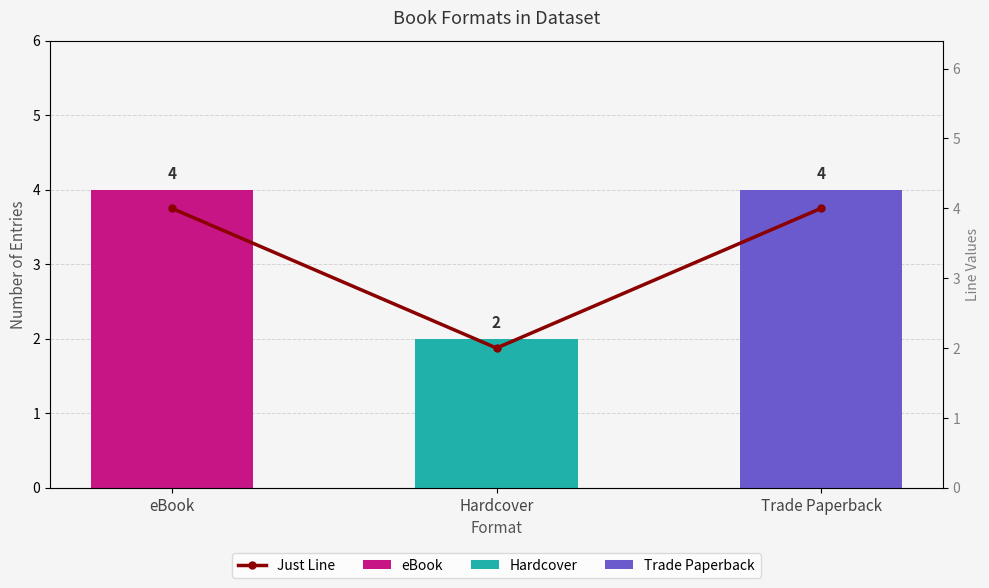

Which category has the highest value across all series?

eBook